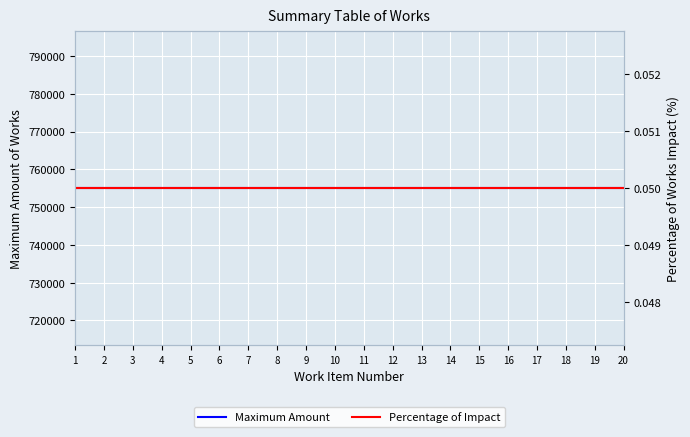

Is the value of Percentage of Impact at 20 greater than the value of Maximum Amount at 19?

No